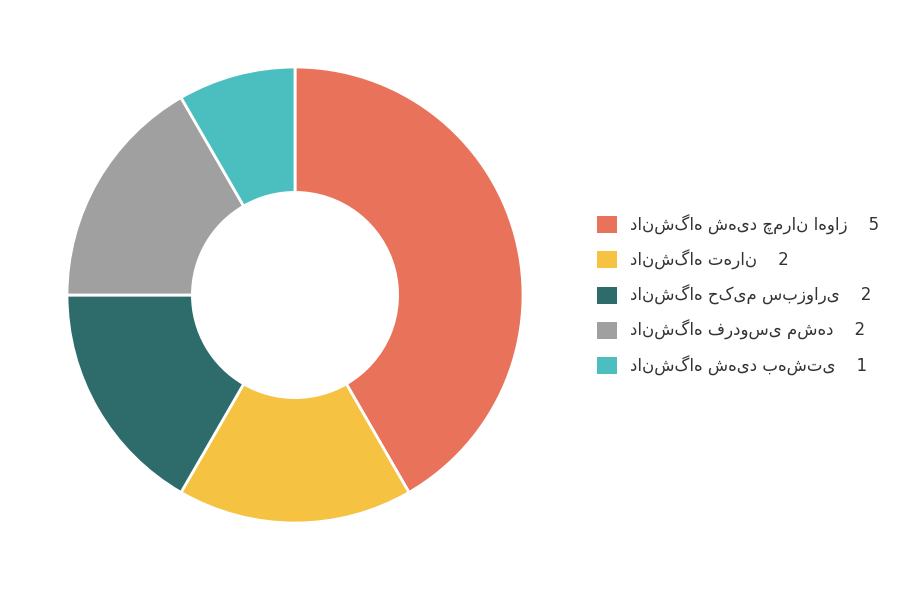

How many segments does this pie chart have?

5